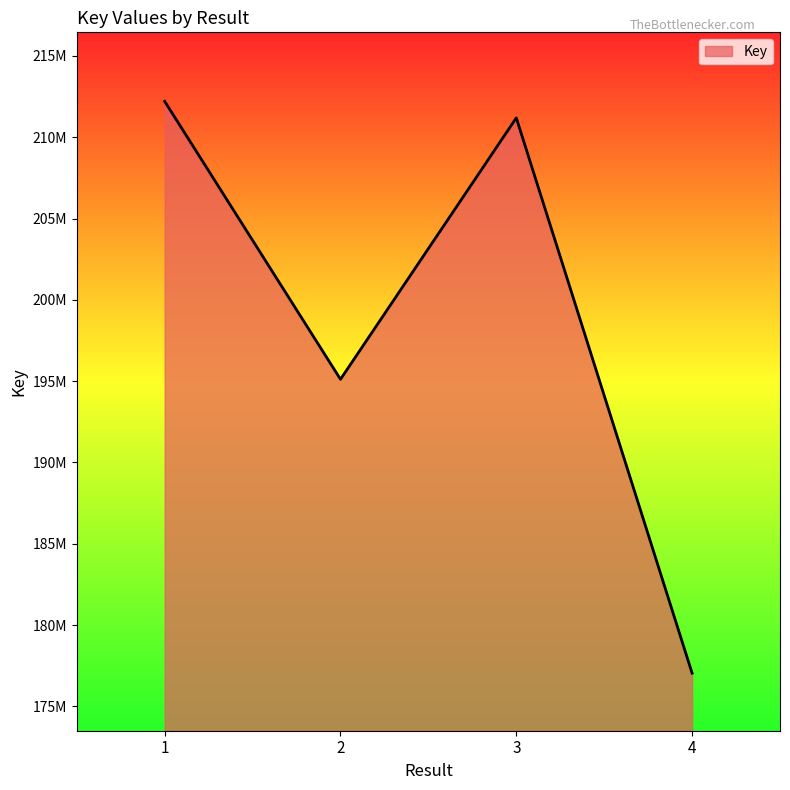

What is the value of the 1st point from the left?

212211296